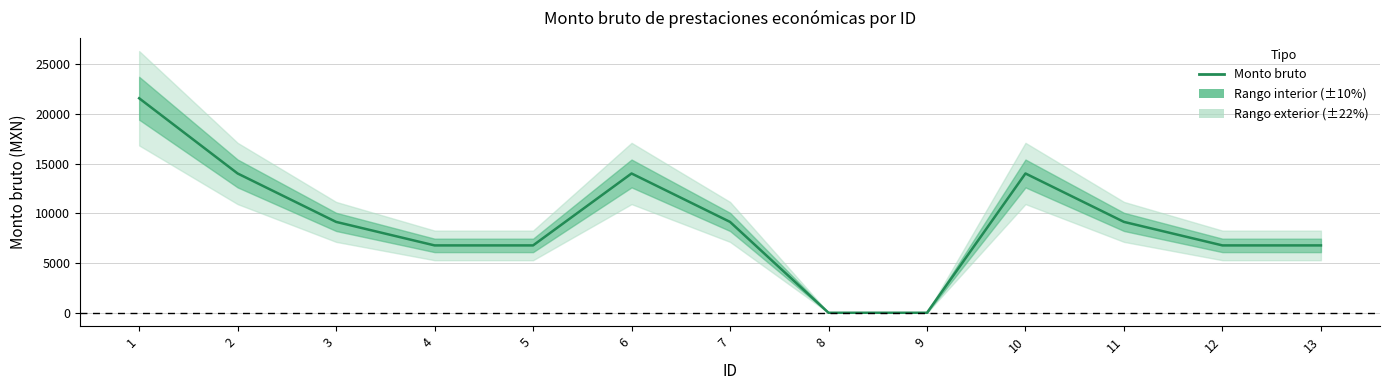

Reading left to right, list all the values displayed in this chart.

1=21584.0	2=14015.5	3=9143.5	4=6778.0	5=6778.0	6=14015.5	7=9143.5	8=0.0	9=0.0	10=14015.5	11=9143.5	12=6778.0	13=6778.0